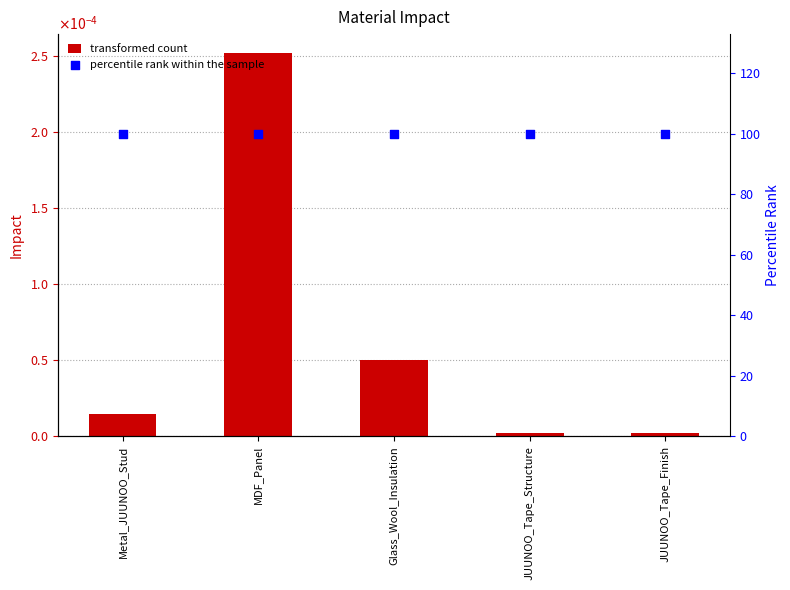

Which series reaches the minimum Y coordinate?

Impact